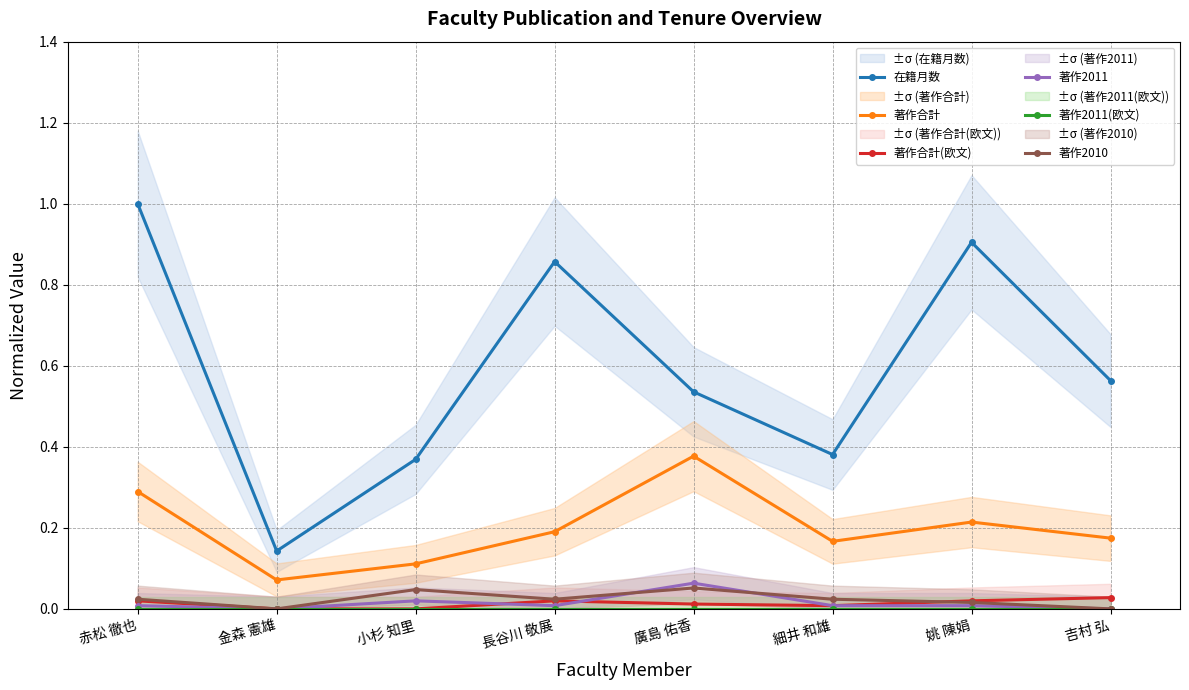

Which series has the largest range (max minus min)?

在籍月数